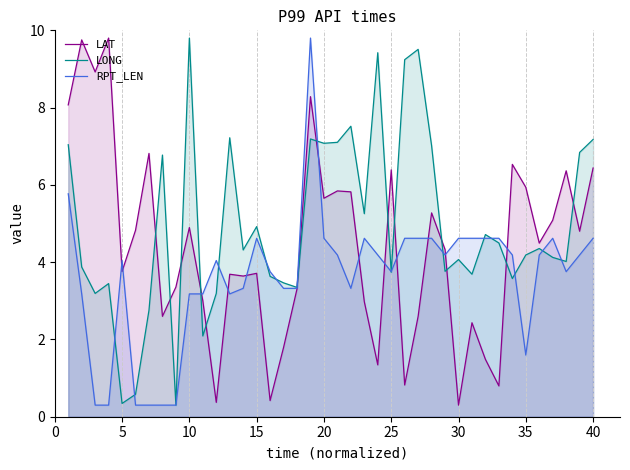

List the series in order of their overall mean, highest first.

LONG, LAT, RPT_LEN